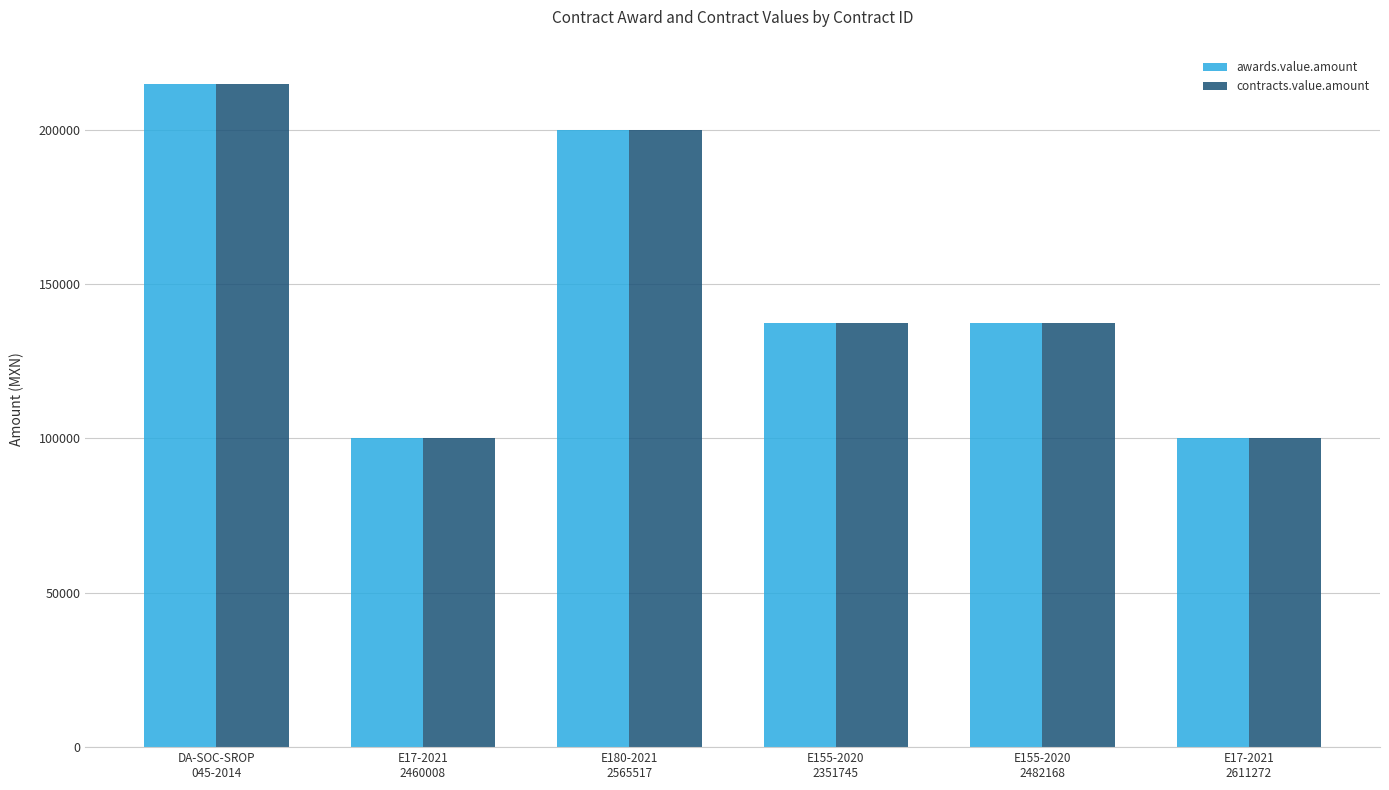

What is the label of the 2nd bar from the right?

E155-2020
2482168